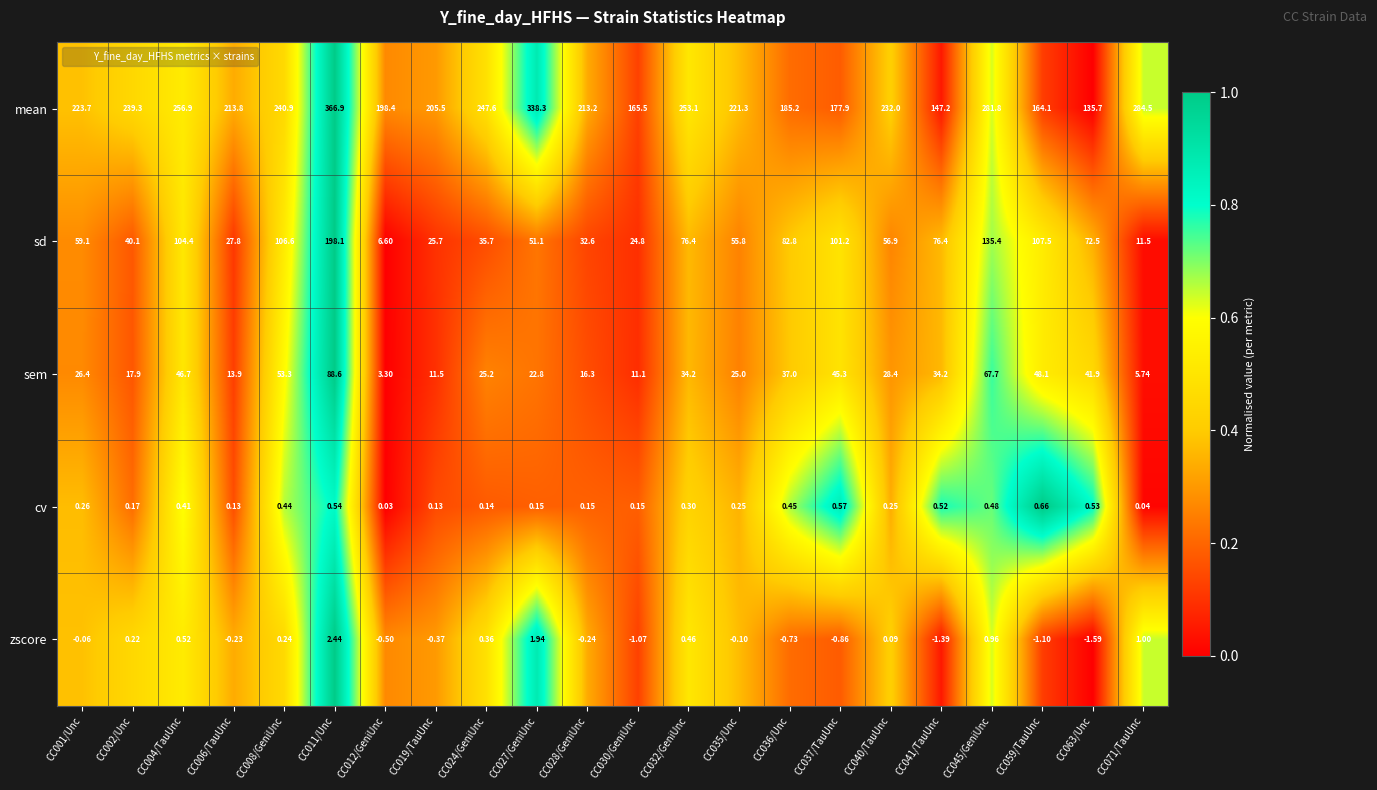

How many data points does each series have?

22